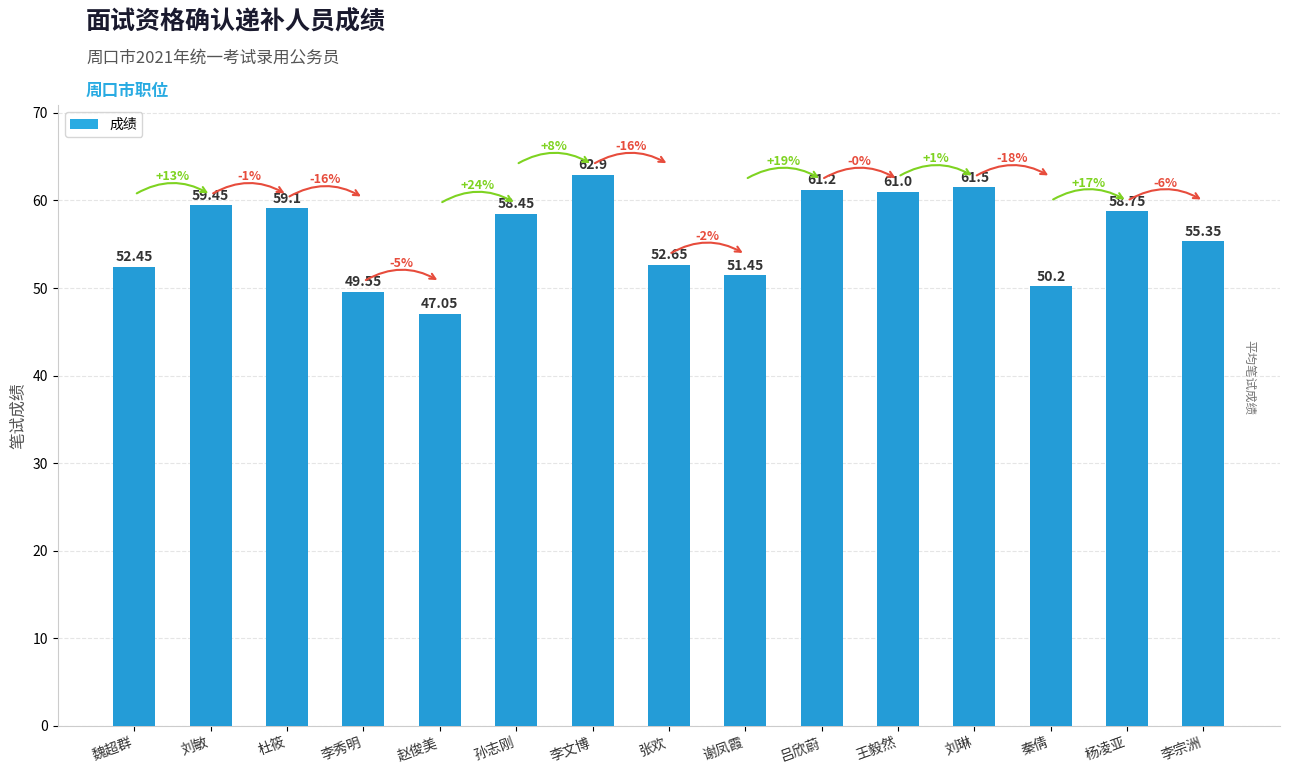

The value at 刘琳 is 61.5. True or false?

True